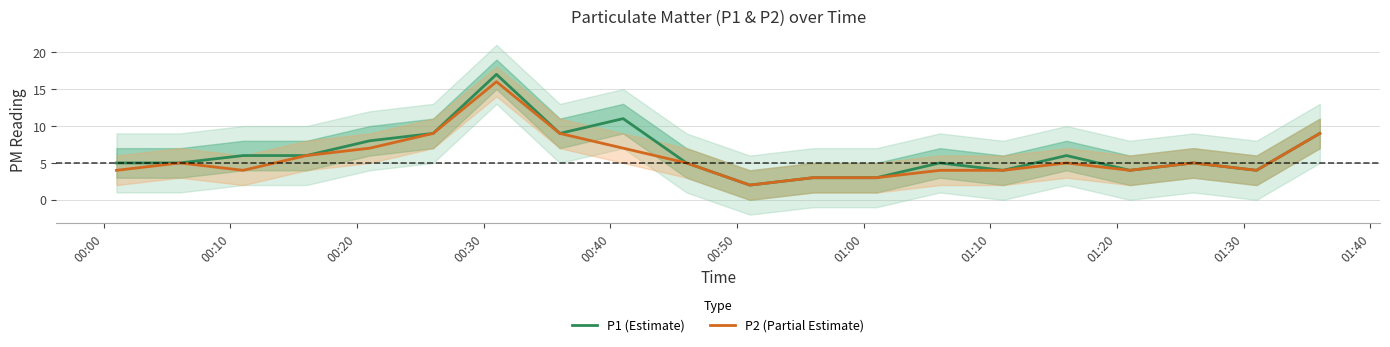

The P2 (Partial Estimate) series shows 3 at 01:40. True or false?

False